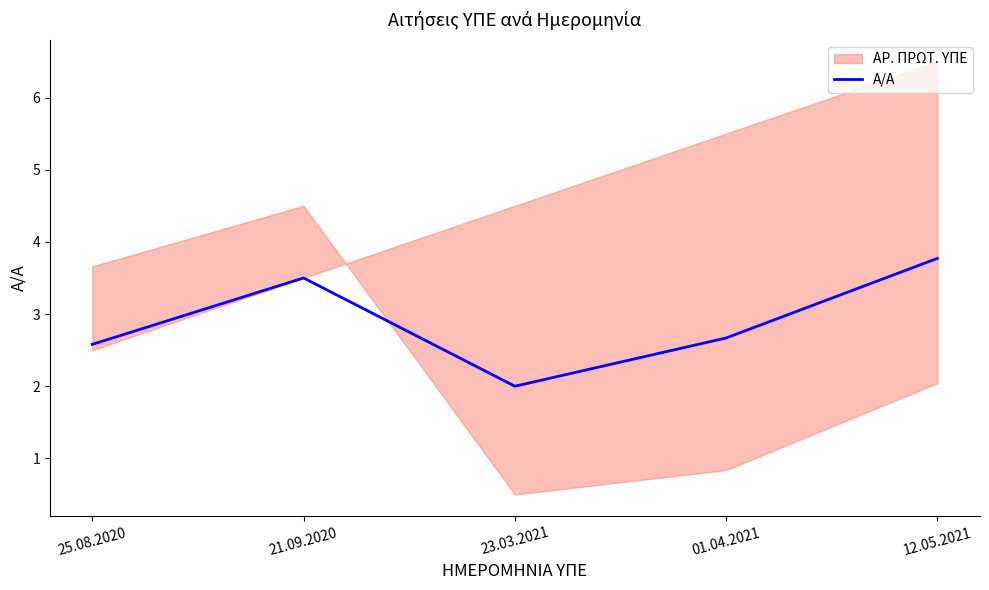

Reading left to right, list all the values displayed in this chart.

2.6	3.5	2.0	2.7	3.8